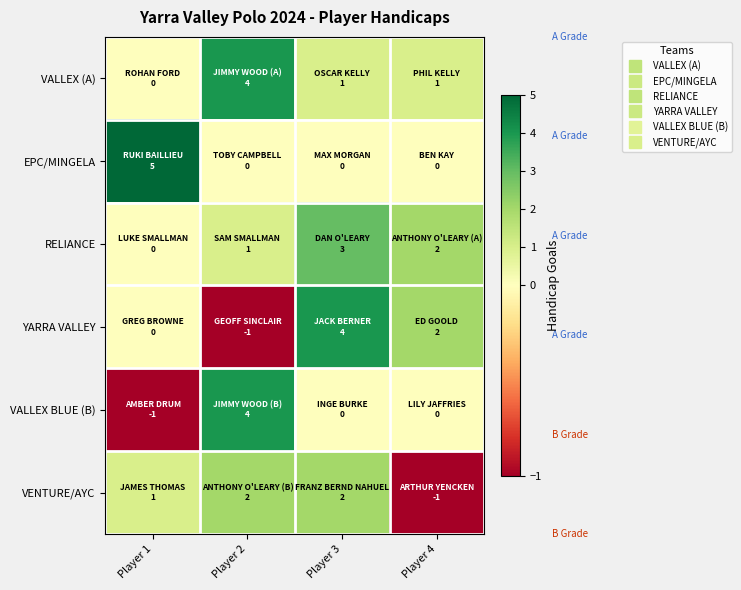

Which has a higher value, Player 3 or Player 4?

Player 3